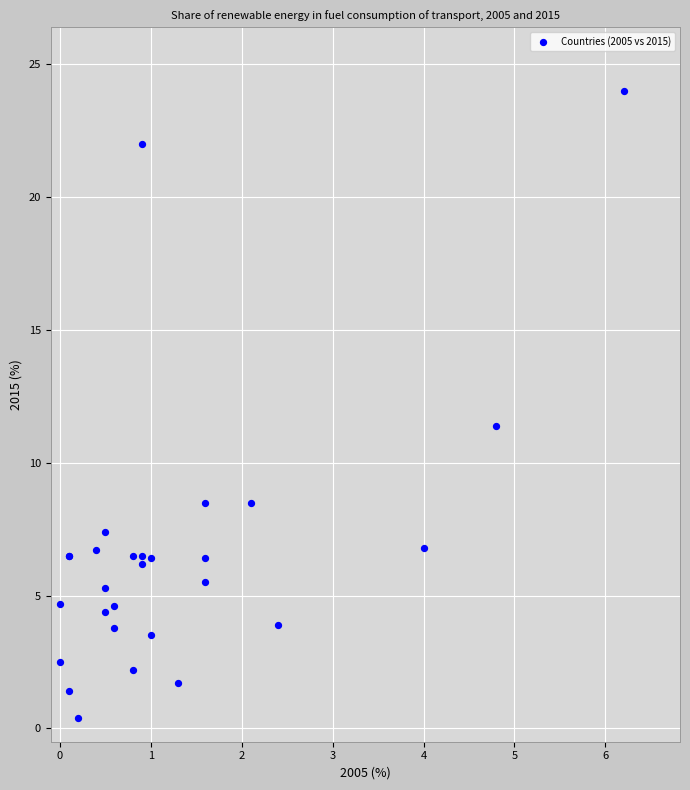

What Y value in the scatter plot is closest to 12?

11.4